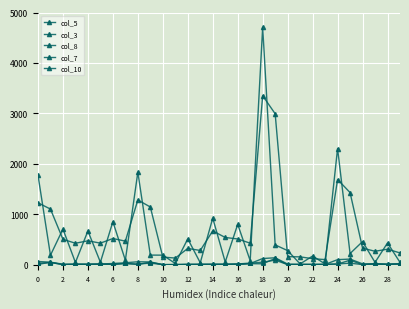

How many intersections are there between col_7 and col_8?

10